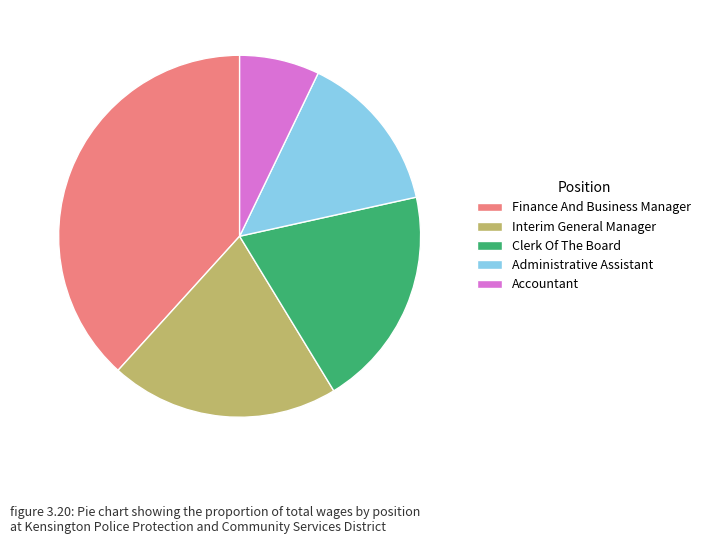

Is Interim General Manager the majority of the pie?

No